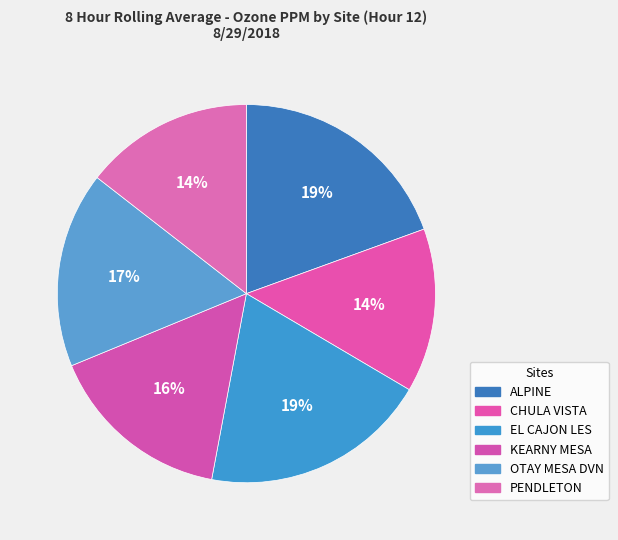

Rank the categories by value from highest to lowest.

ALPINE, EL CAJON LES, OTAY MESA DVN, KEARNY MESA, PENDLETON, CHULA VISTA